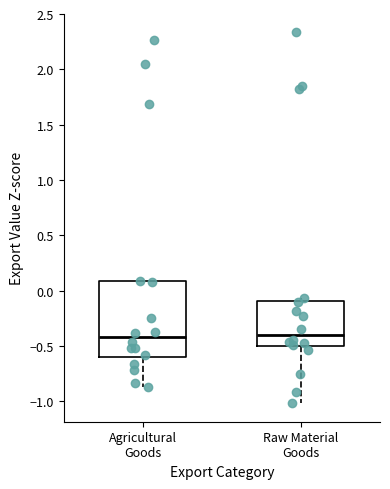

Reading left to right, transcribe this box plot: for each box, give where its median line is, the range the box spans, and where its two whiskers end, as read against the y-axis. The values are not printed on the chart, so give them approximately, as read against the axis.

Agricultural Goods: median -0.40, box -0.60 to 0.10, whiskers -0.85 to 0.10
Raw Material Goods: median -0.40, box -0.50 to -0.10, whiskers -1.00 to -0.05